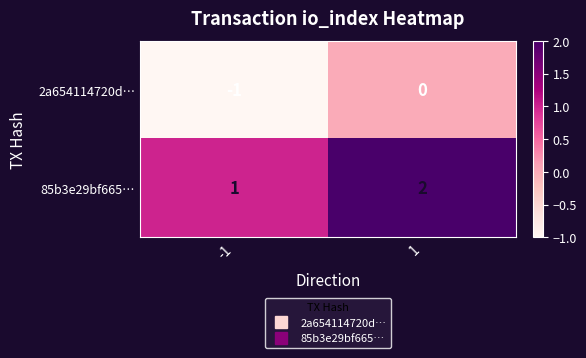

At -1, list the series in order from smallest to largest.

2a654114720d…, 85b3e29bf665…